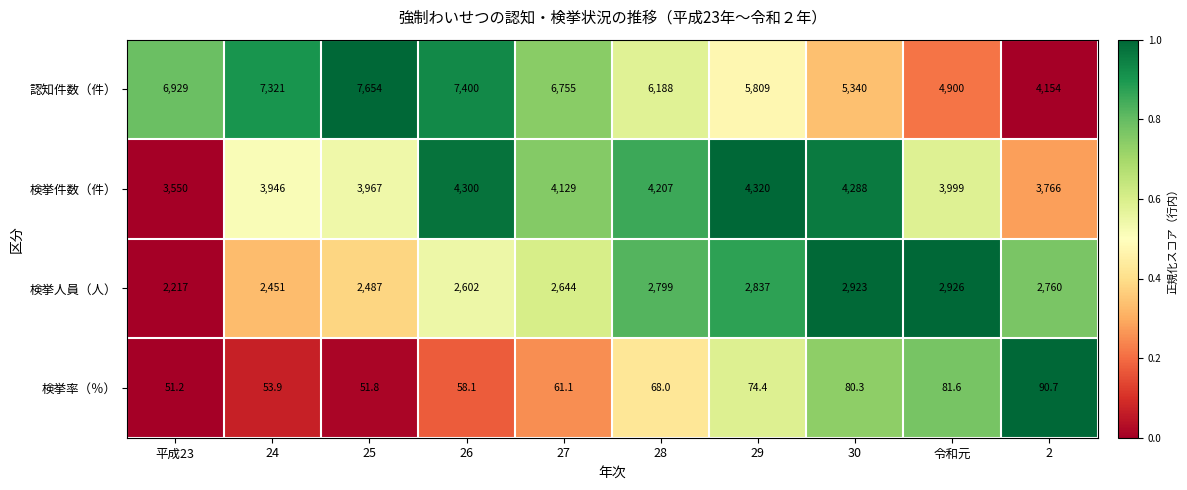

Which series has the largest total across all categories?

認知件数（件）